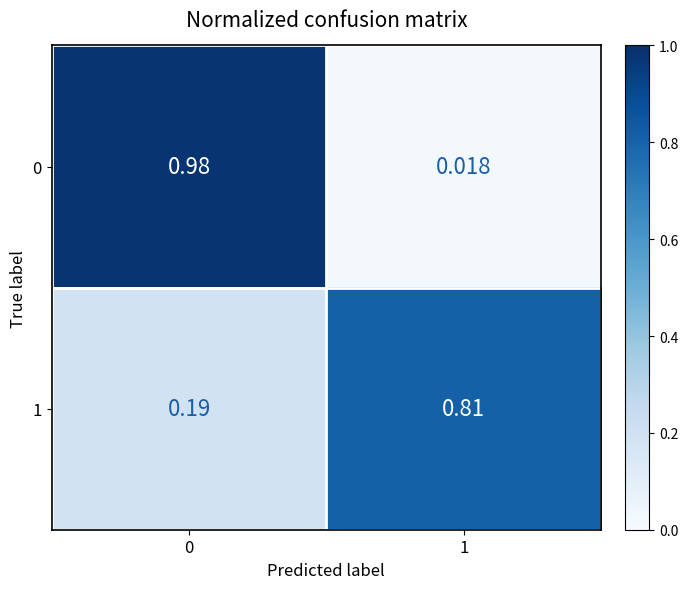

Is the value of 0 at 1 greater than the value of 1 at 1?

No